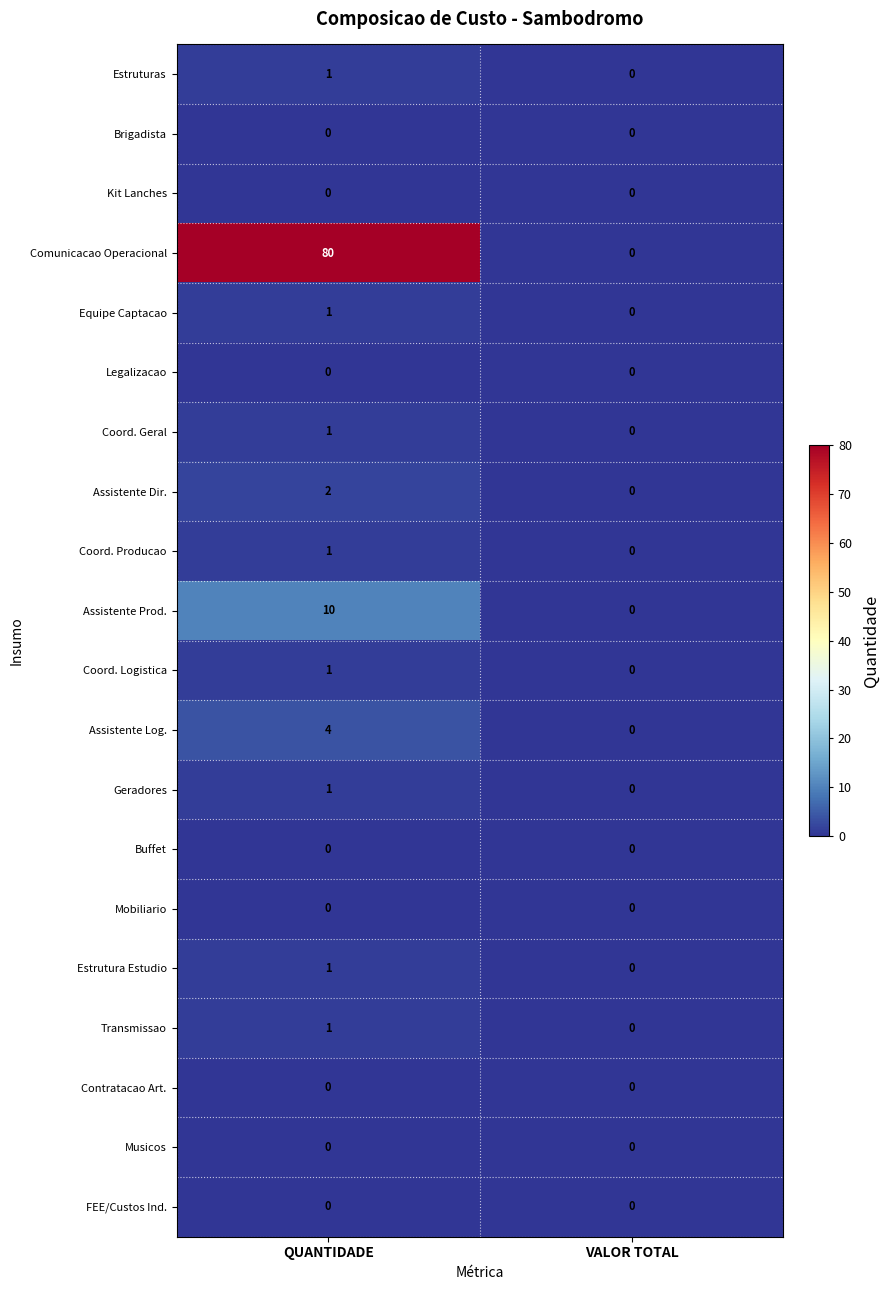

At which category is the sum across all series the highest?

QUANTIDADE